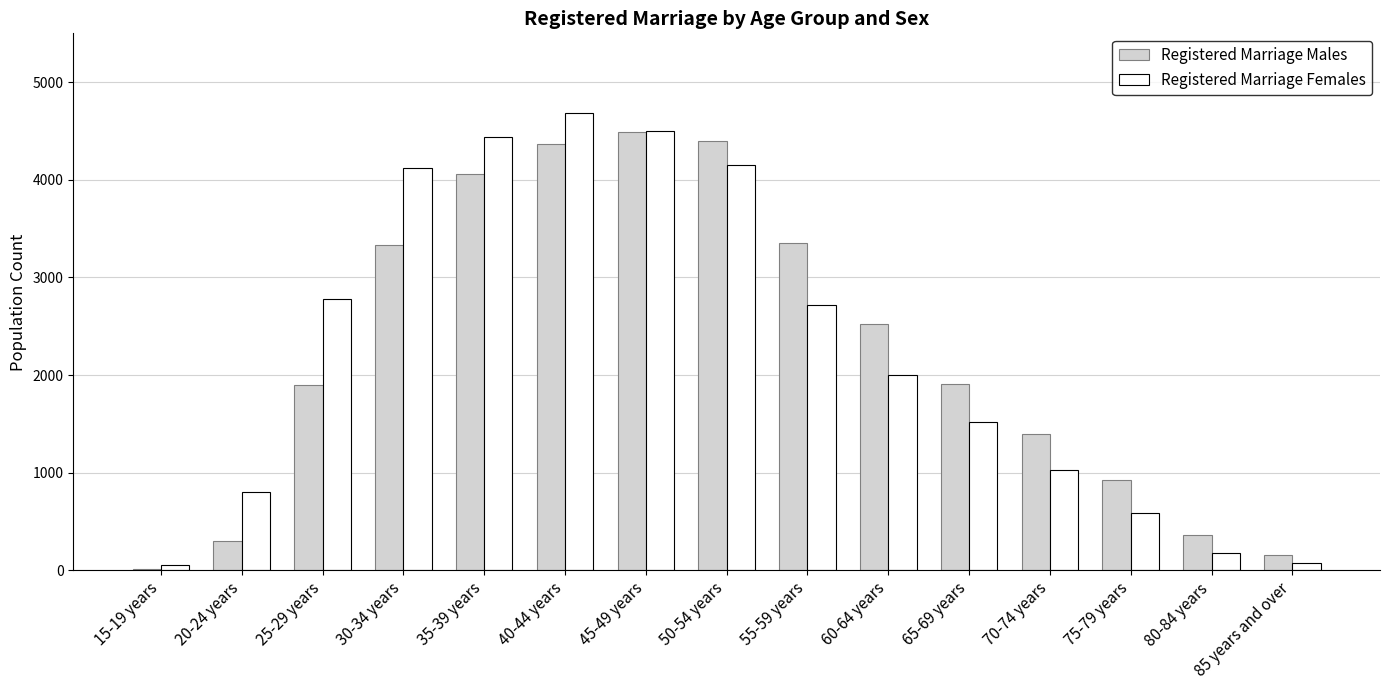

True or false: Registered Marriage Females has a value of 4116 at 30-34 years.

True